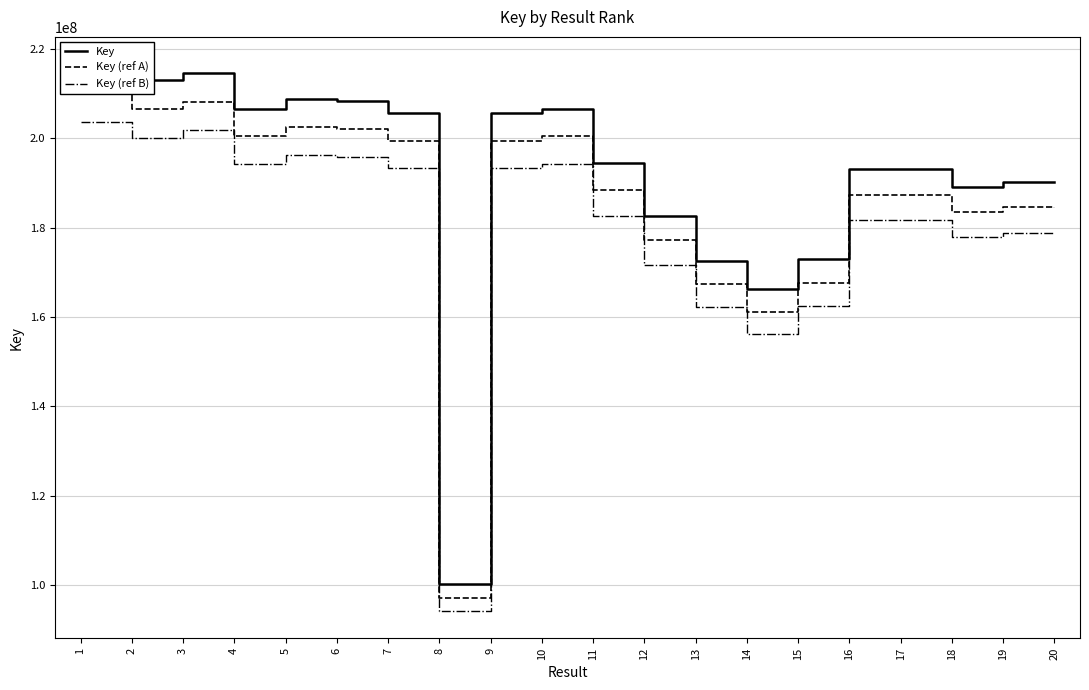

What is the difference between the Key (ref B) values at 10 and 19?

15358993.7